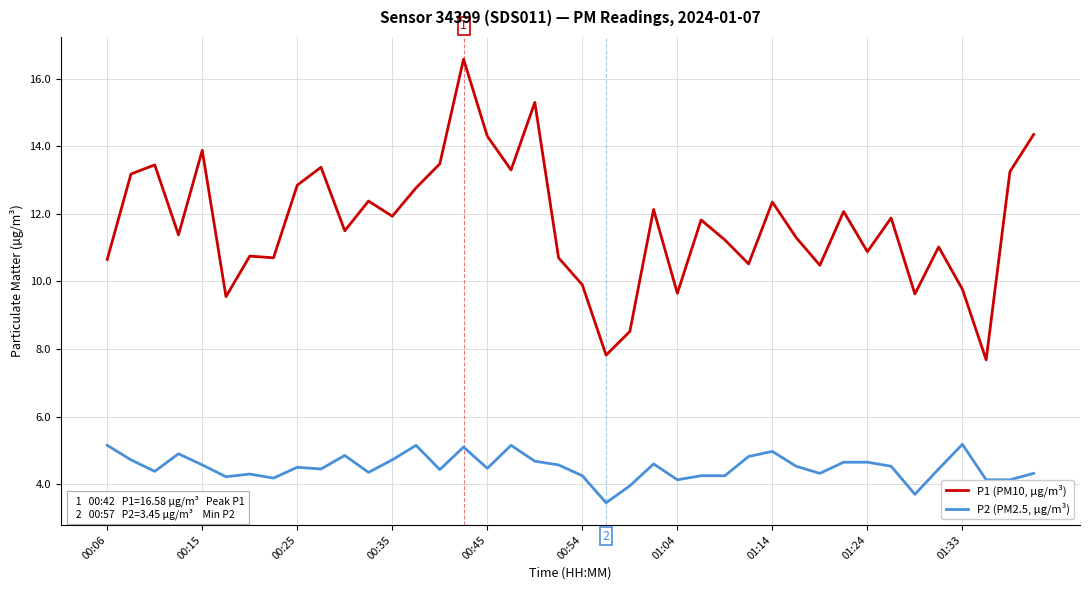

What is the difference between the maximum and minimum values in the P2 (PM2.5, µg/m³) series?

1.7